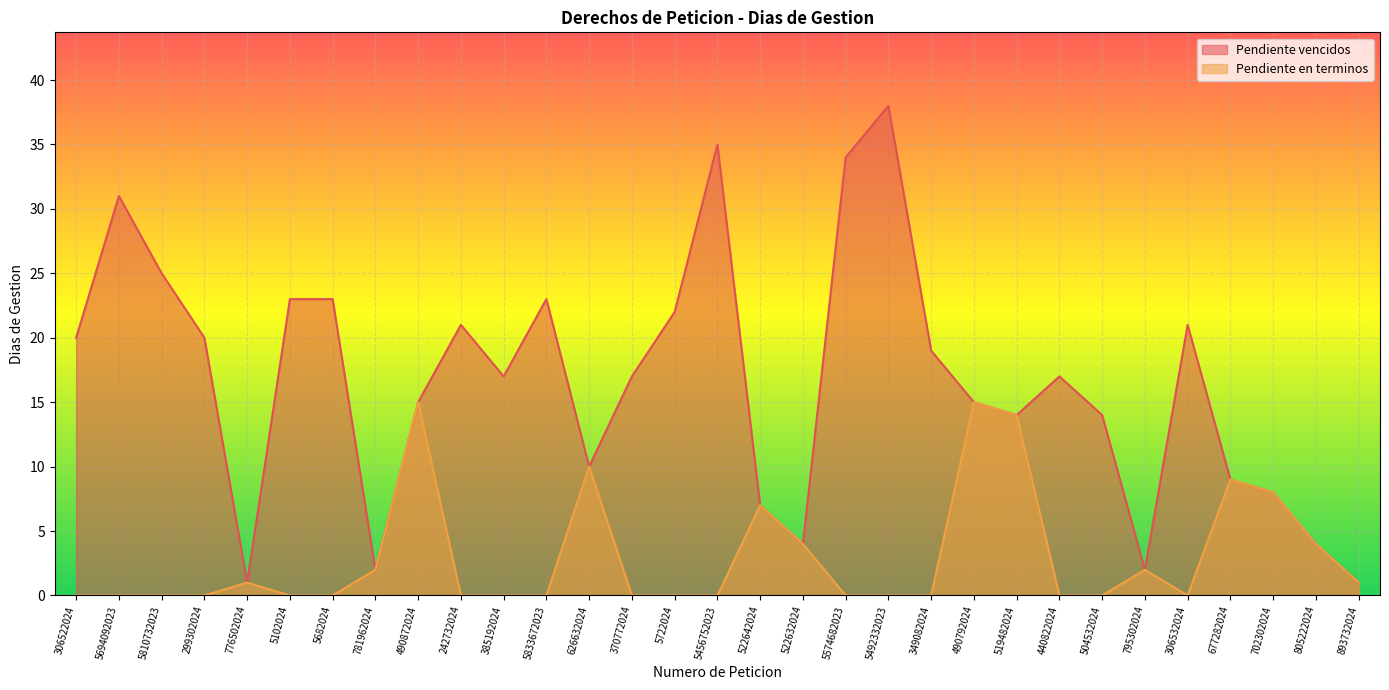

True or false: Pendiente vencidos has more than 1 points higher than both neighbors.

True